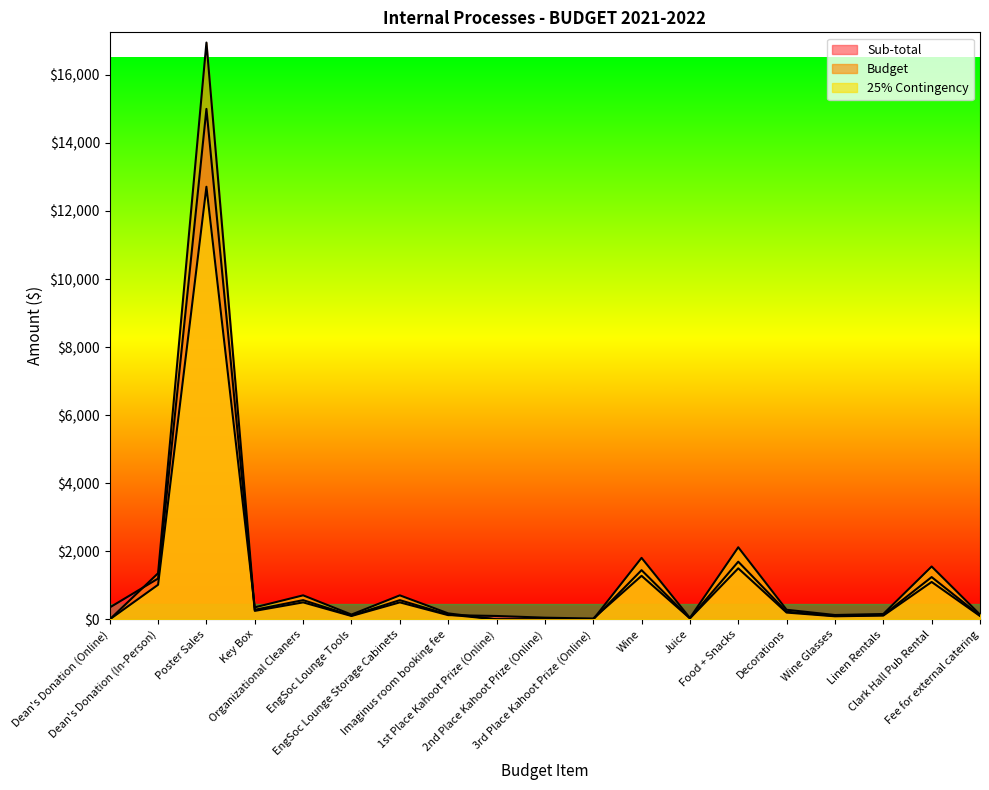

What position from the right is EngSoc Lounge Storage Cabinets?

13